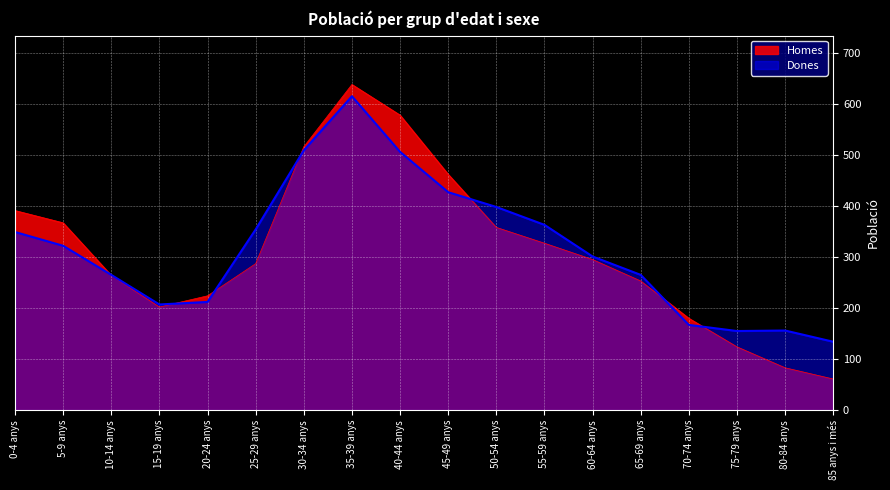

True or false: Homes has a value of 179 at 45-49 anys.

False